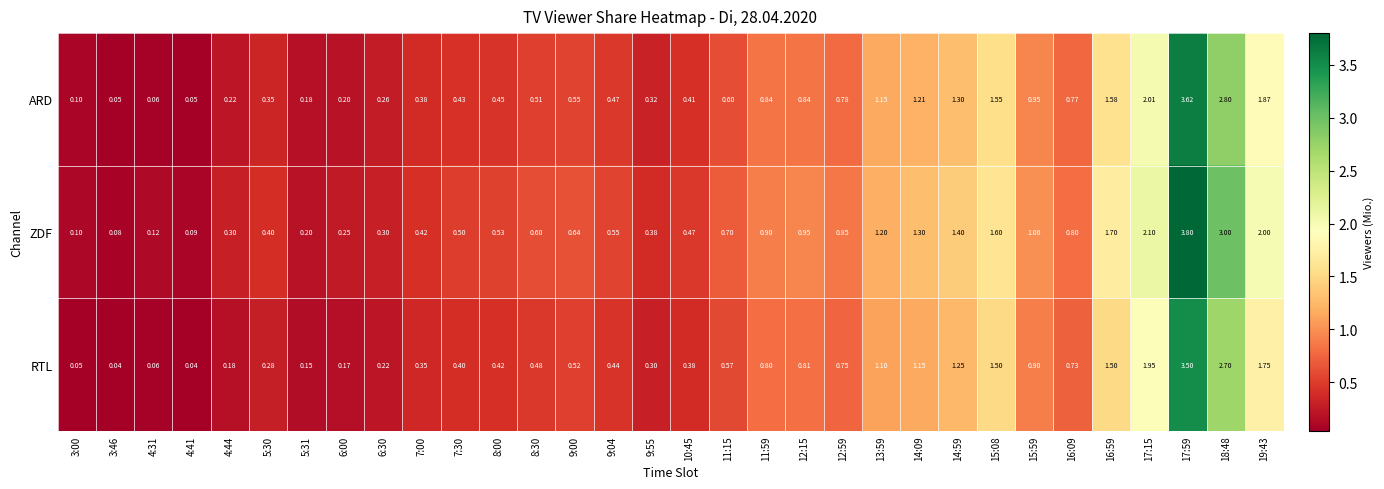

Rank the series by their maximum value, from highest to lowest.

ZDF, ARD, RTL